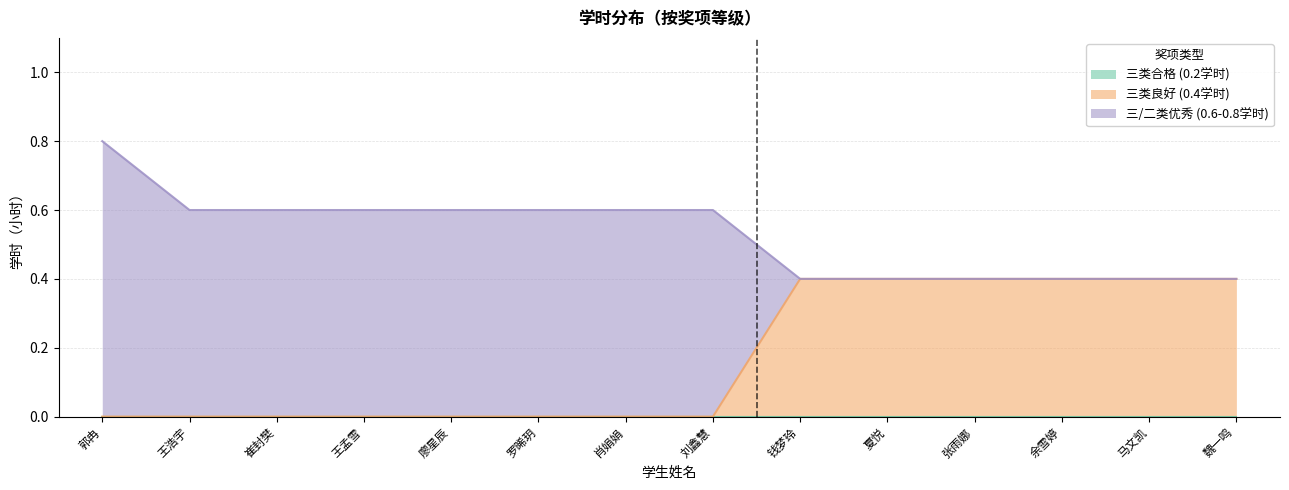

What is the total value across all series at 刘鑫慧?

0.6